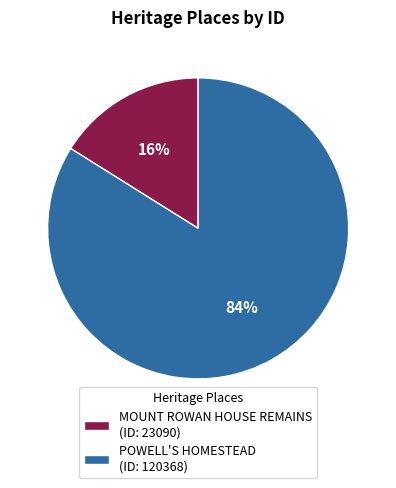

What percentage is the MOUNT ROWAN HOUSE REMAINS slice, to the nearest percent?

16%